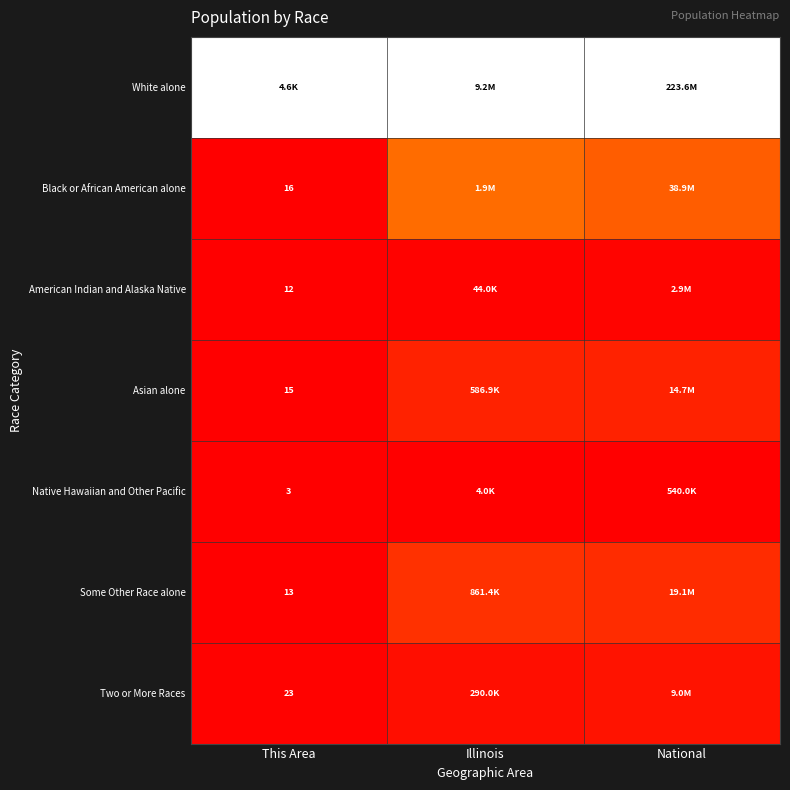

At how many categories does at least one series exceed 0?

3